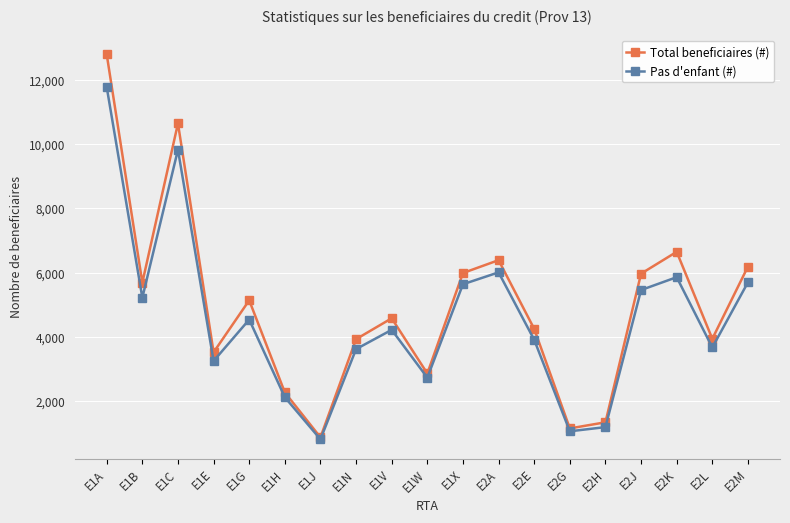

Between E2A and E2L, which series saw the biggest shift?

Total beneficiaires (#)